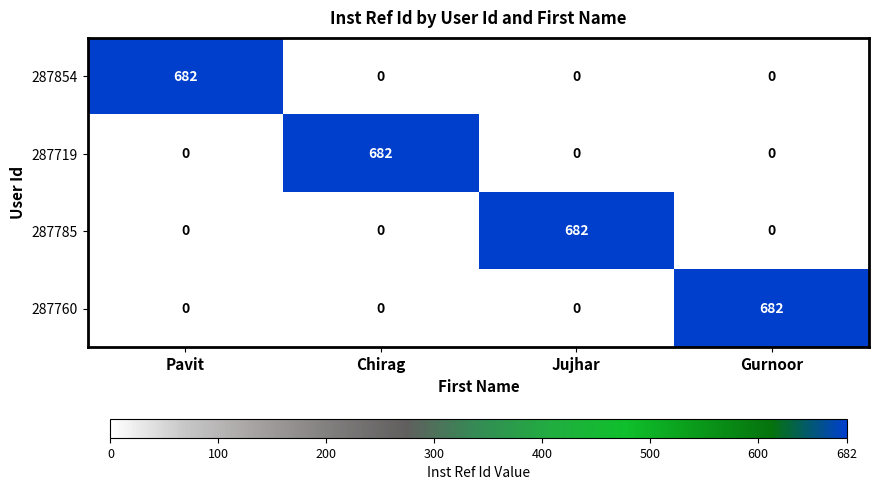

How many data points does each series have?

4